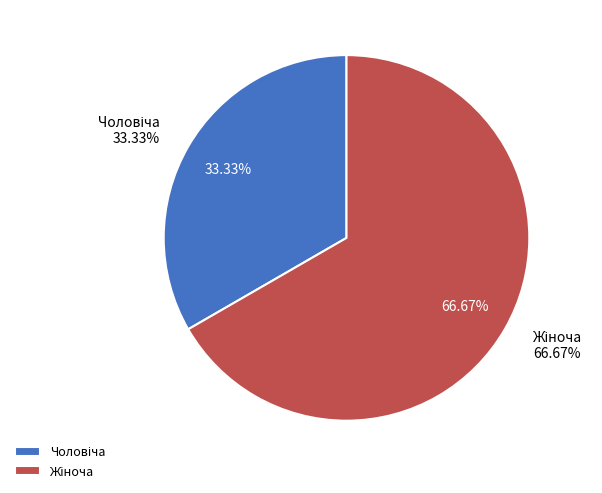

True or false: Жіноча accounts for 58% of the total.

False